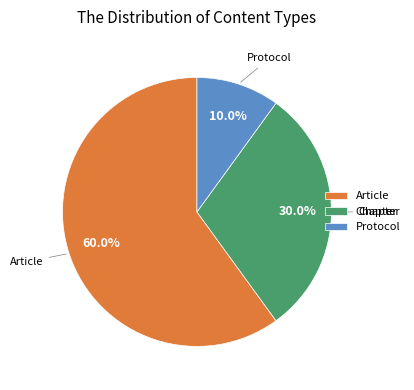

What is the ratio of the value at Protocol to the value at Chapter?

0.3